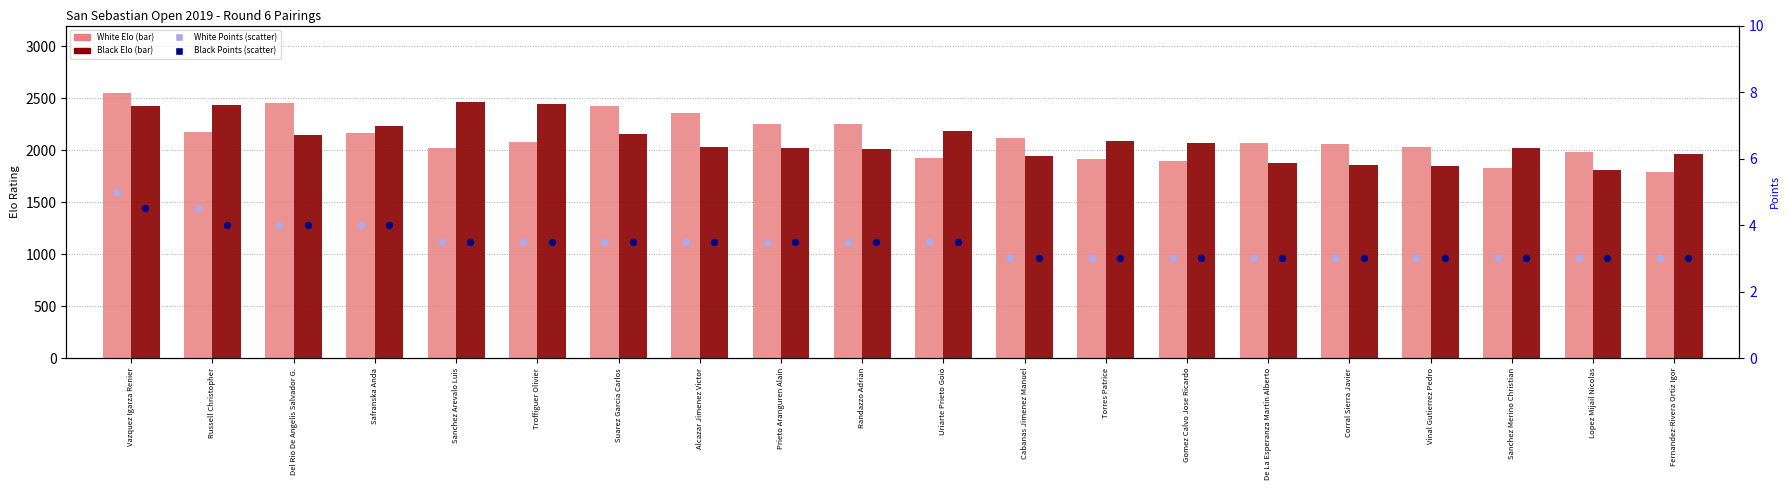

At how many categories does at least one series exceed 2477?

1